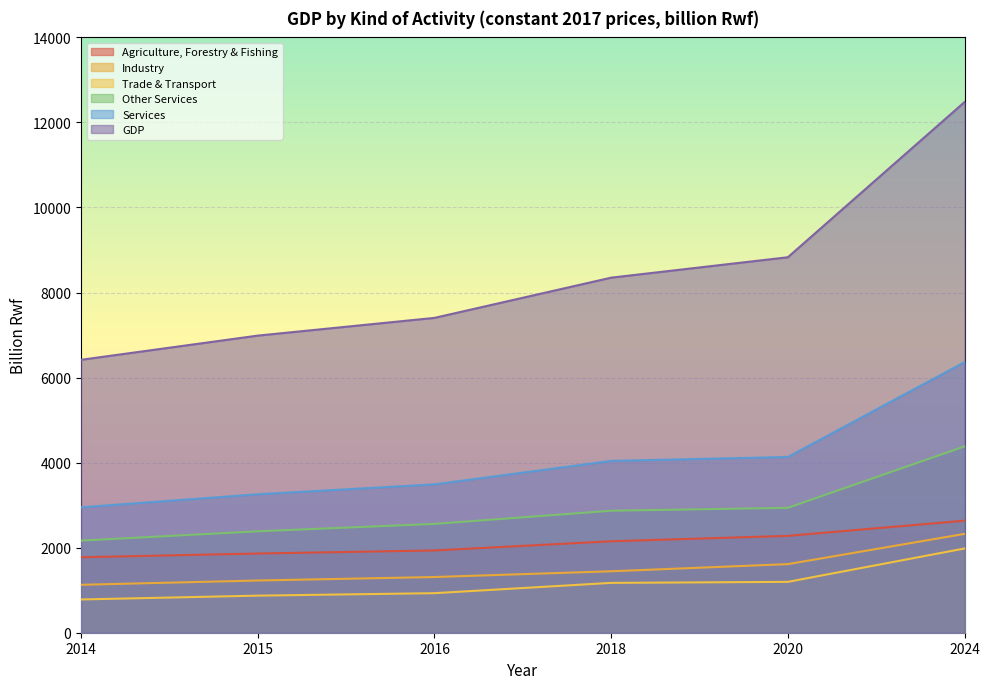

List the series in order of their peak value, lowest first.

Trade & Transport, Industry, Agriculture, Forestry & Fishing, Other Services, Services, GDP